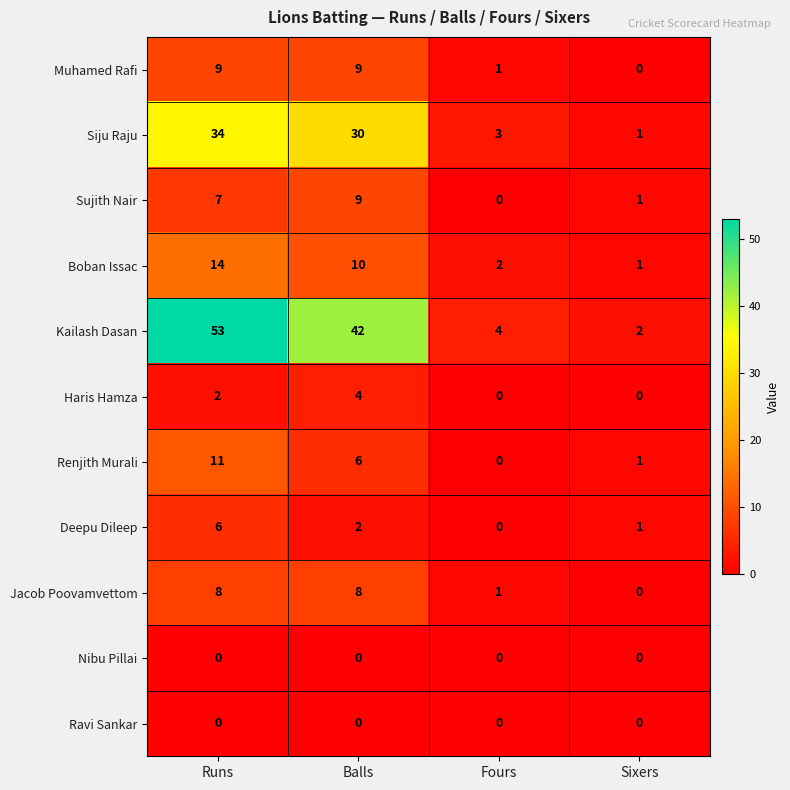

What is the total value across all series at Sixers?

7